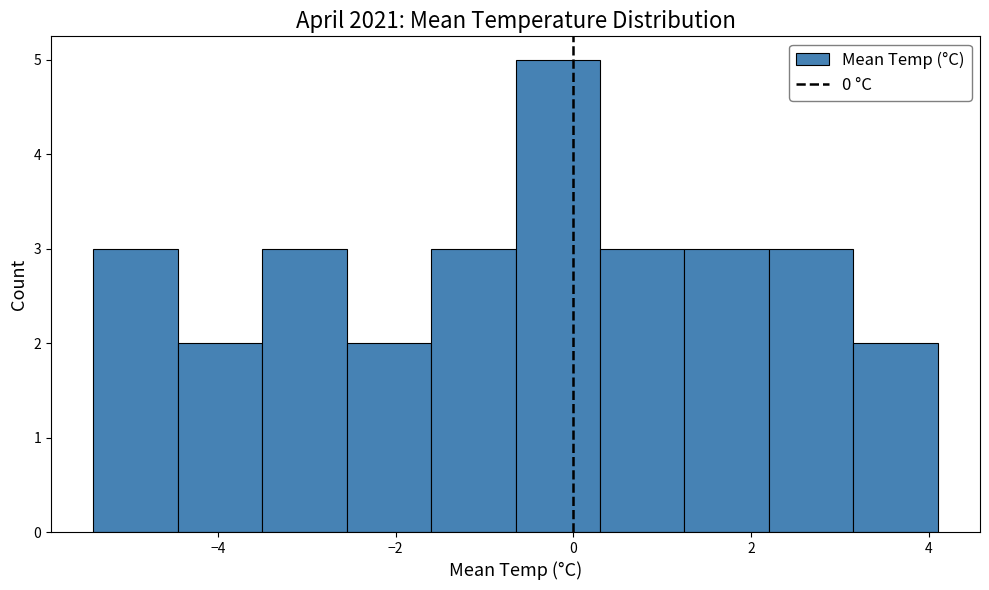

Which range on the x-axis has the tallest bar?

-0.65 to 0.30